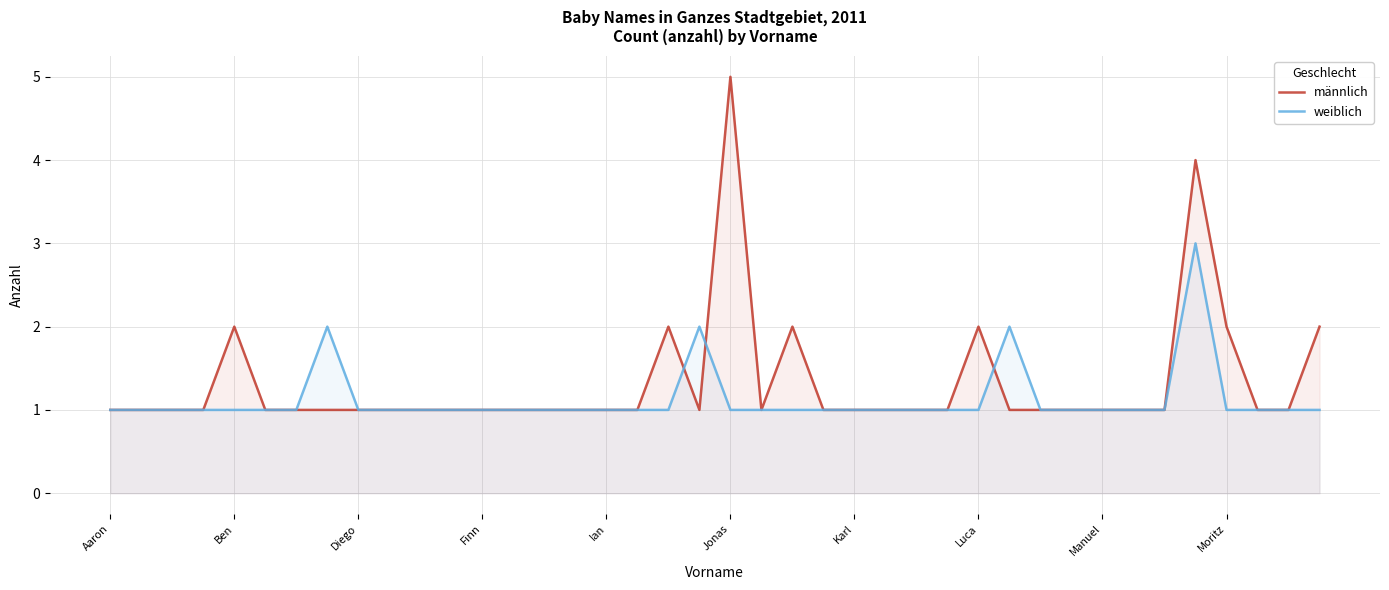

Rank the series by their maximum value, from highest to lowest.

männlich, weiblich